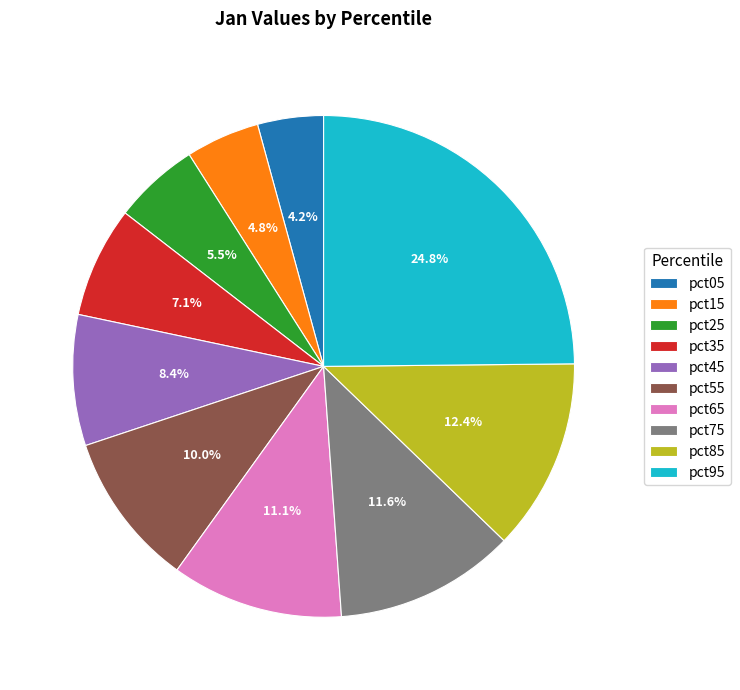

What percentage is NOT represented by pct65?

88.9%